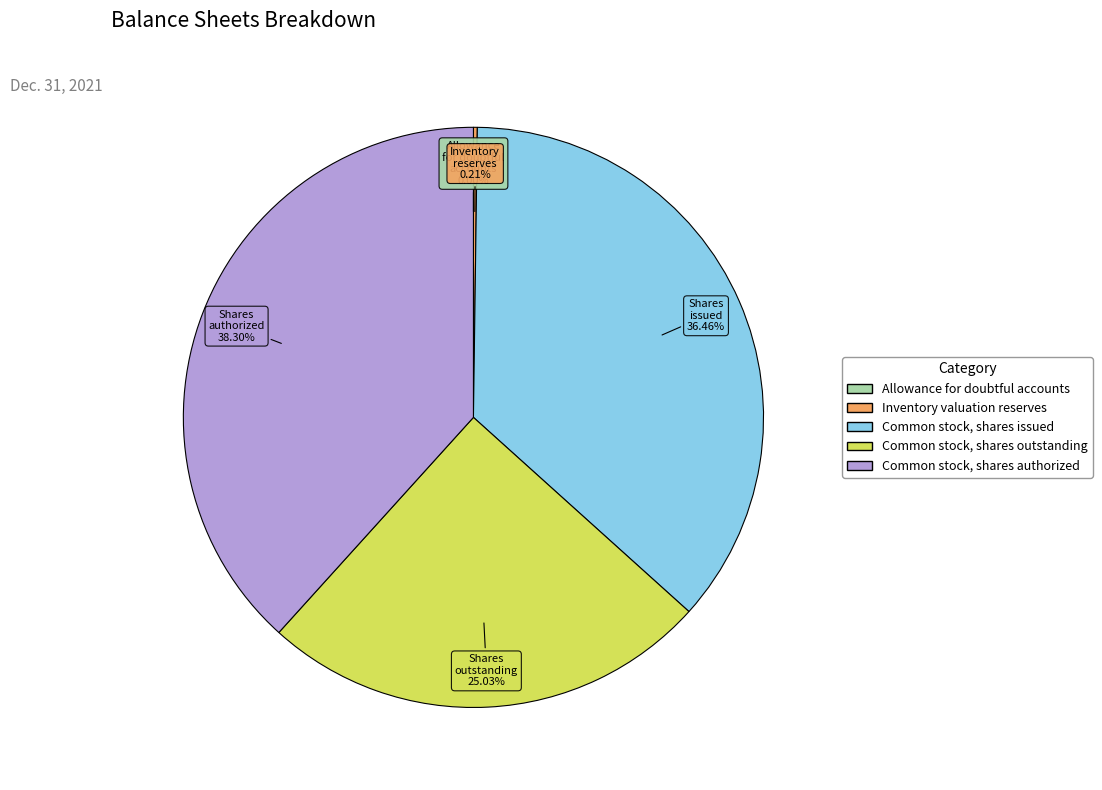

Is there any slice that represents more than half of the pie?

No